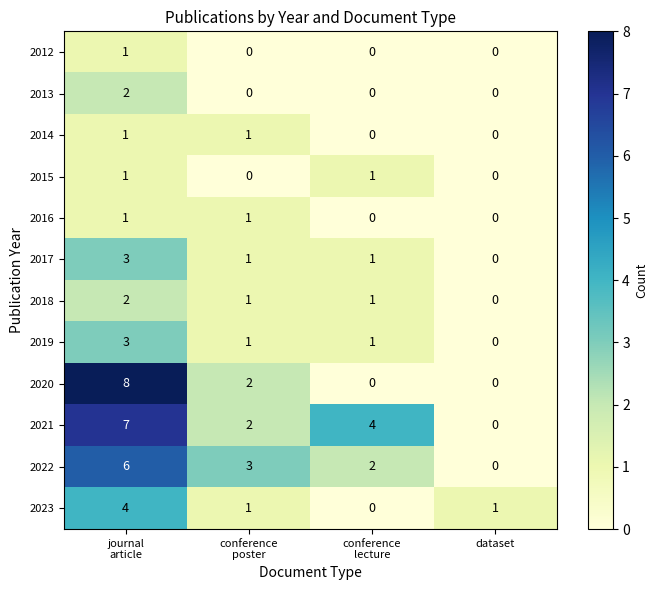

What is the greatest value displayed?

8